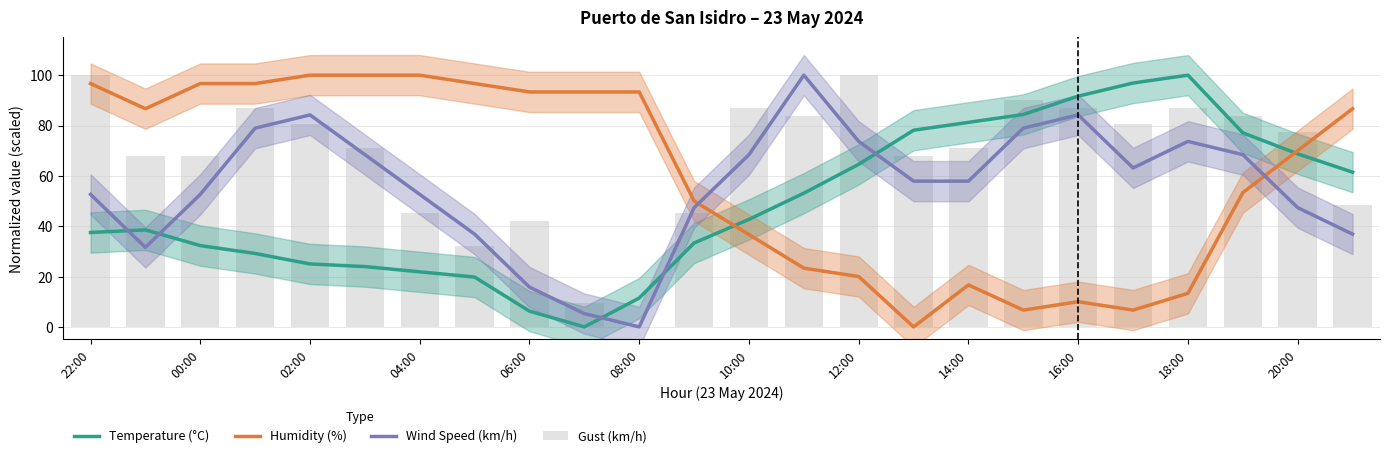

What is the difference between the maximum and minimum values in the Wind Speed (km/h) series?

100.0